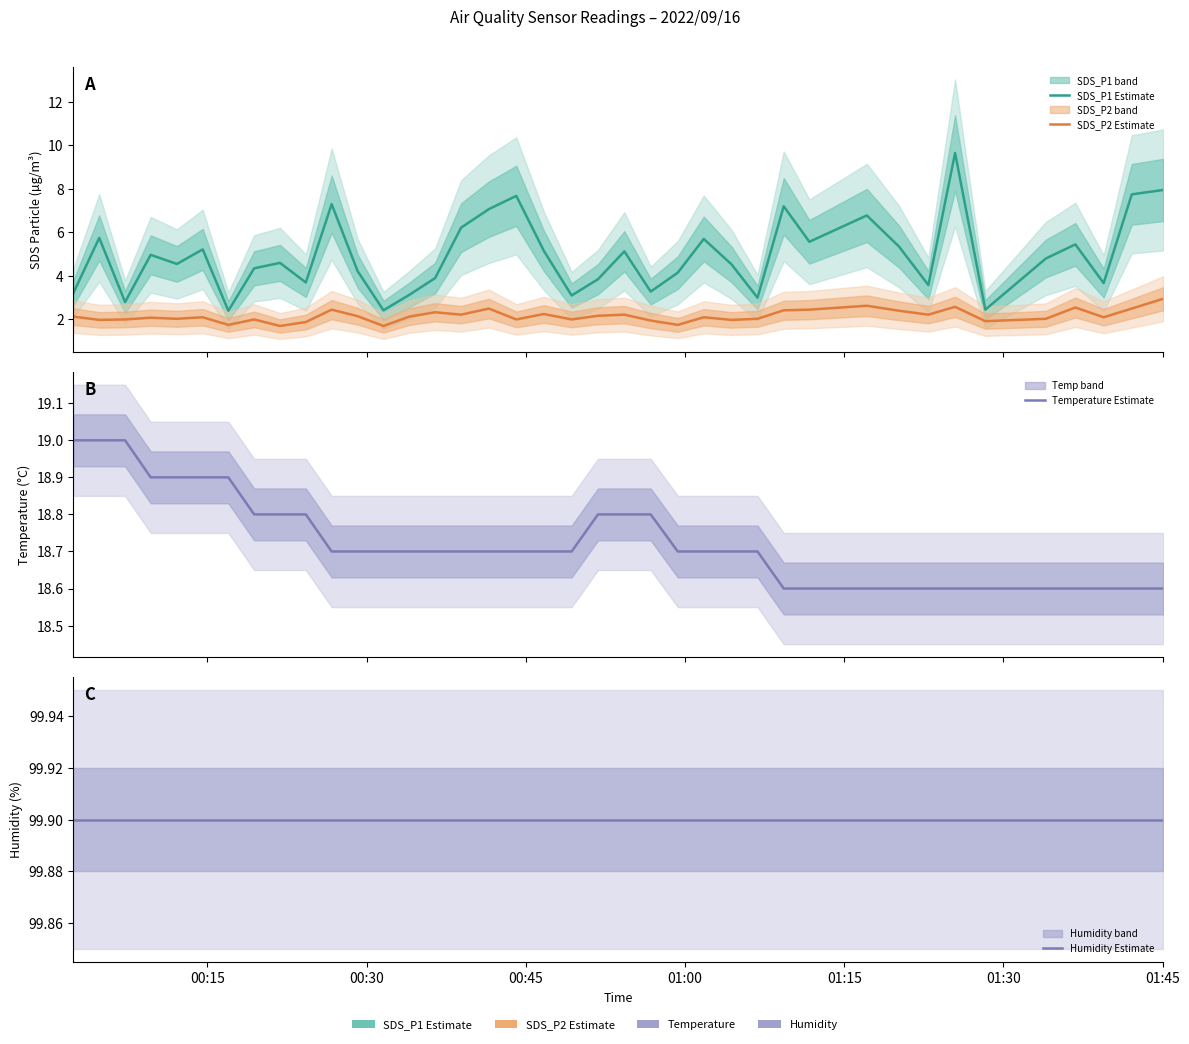

What is the label of the 38th point from the right?

00:30